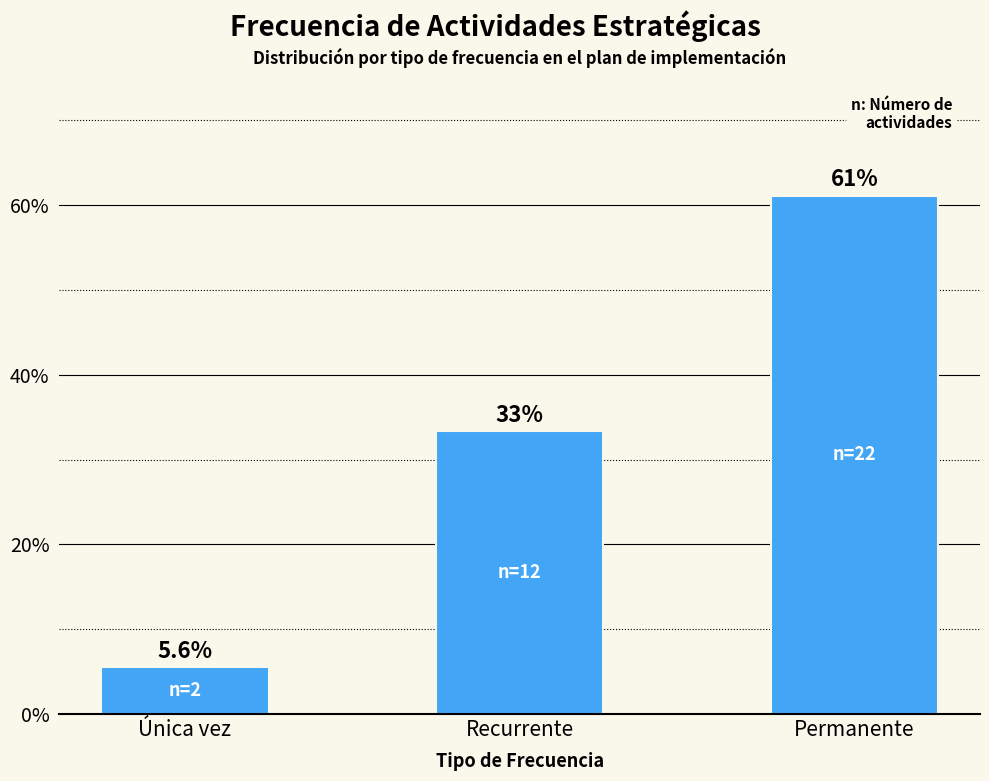

List the labels in order of value, smallest first.

Única vez, Recurrente, Permanente